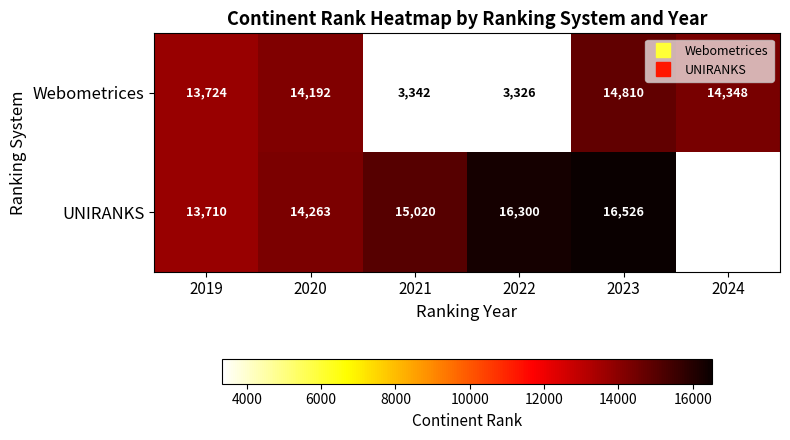

What is the sum of all Webometrices values?

63742.0